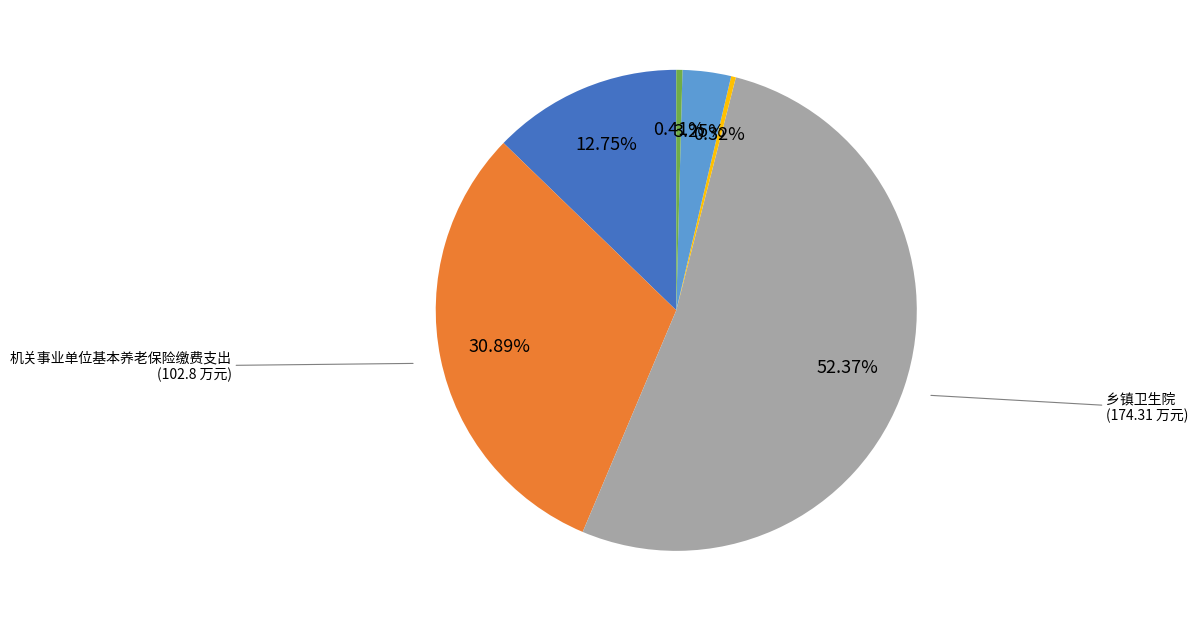

Does any single category account for the majority?

Yes